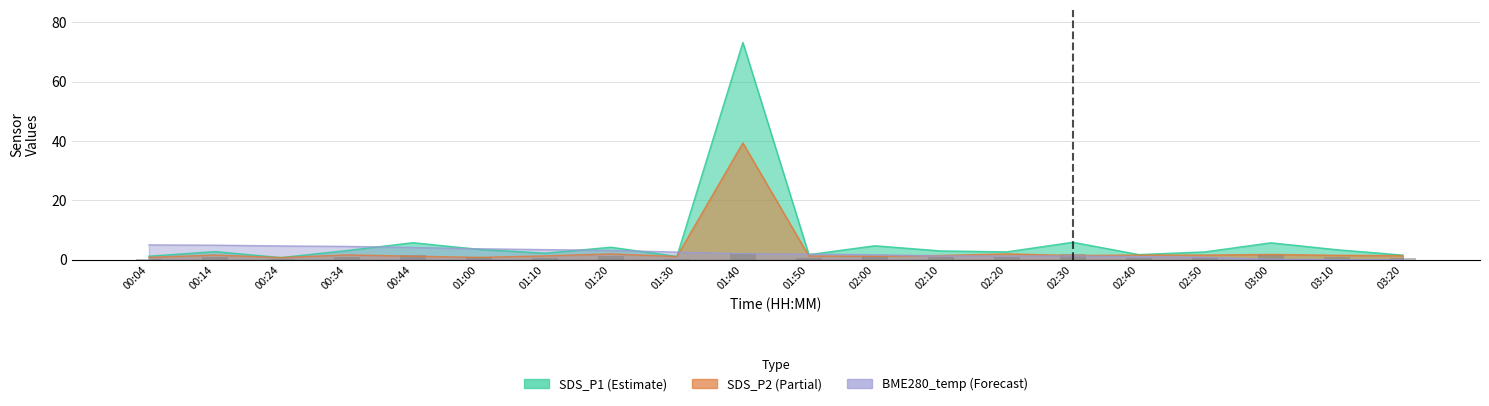

At how many categories does at least one series exceed 31?

1